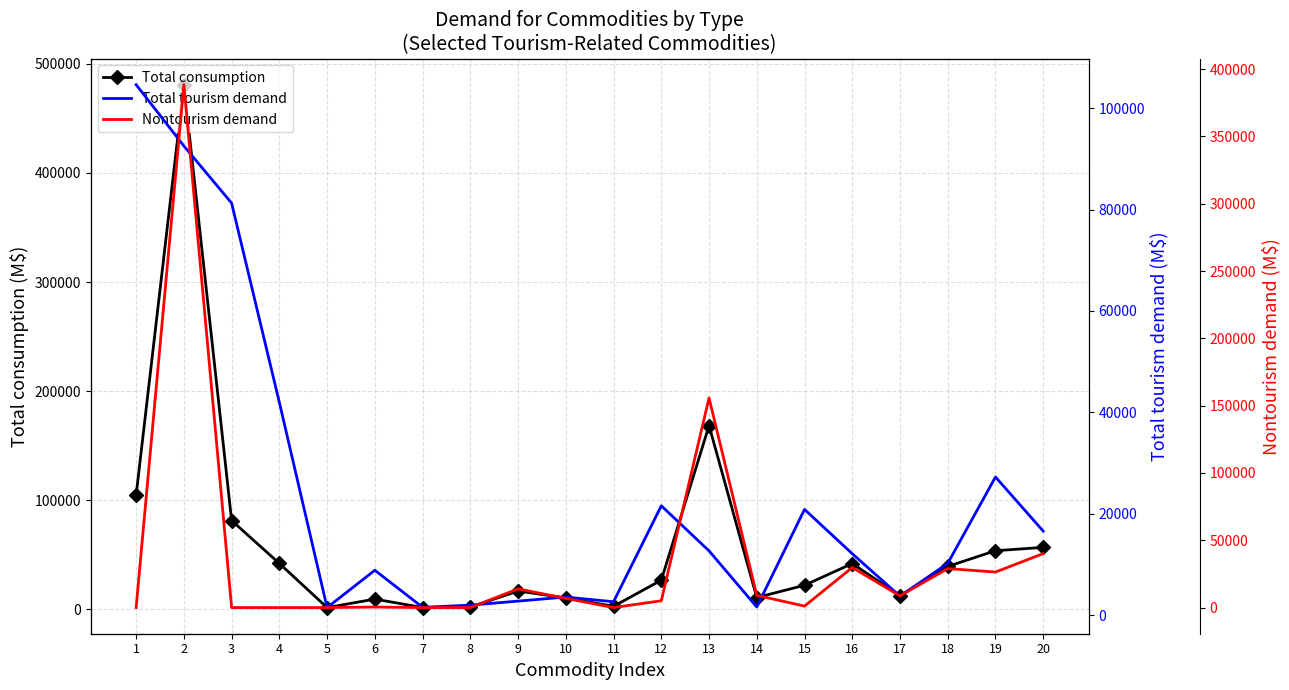

At which category is the sum across all series the highest?

2